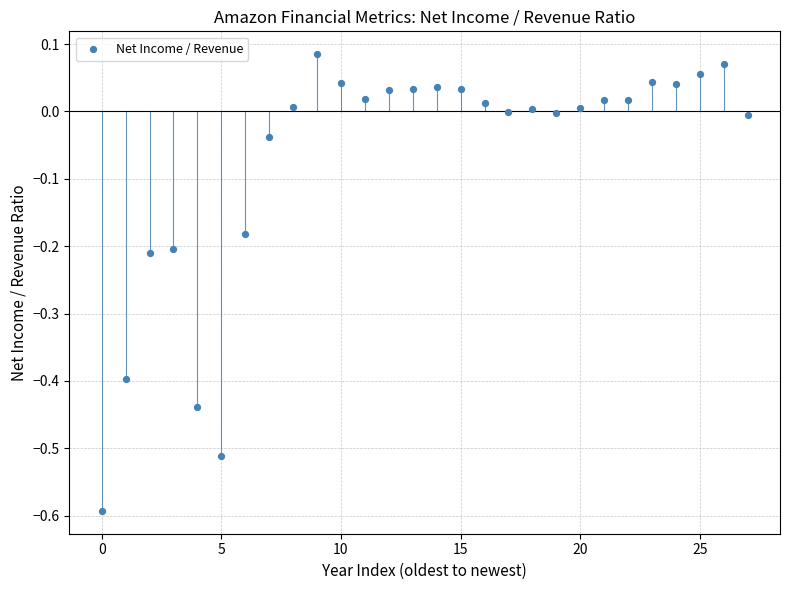

What is the range of Y values (max minus min)?

0.7